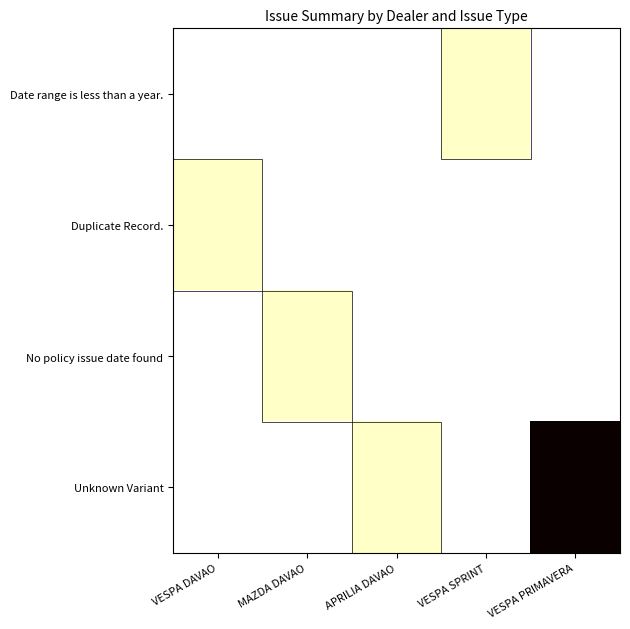

At VESPA PRIMAVERA, list the series in order from largest to smallest.

Unknown Variant, Date range is less than a year., Duplicate Record., No policy issue date found